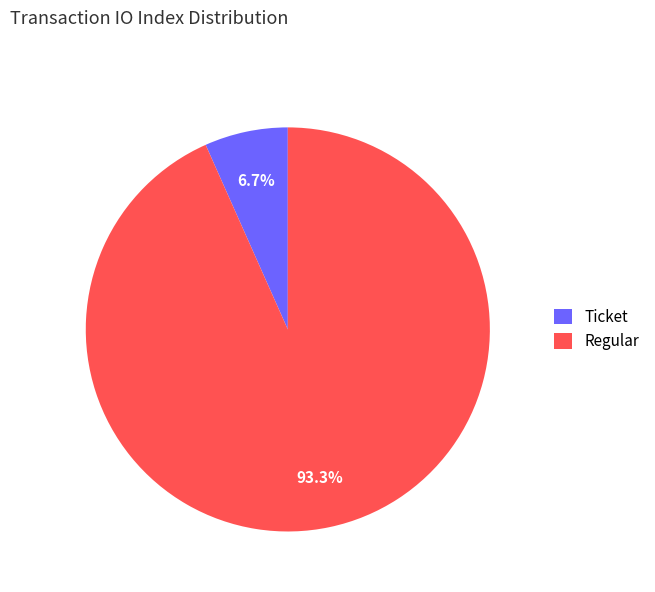

Does any single category account for the majority?

Yes